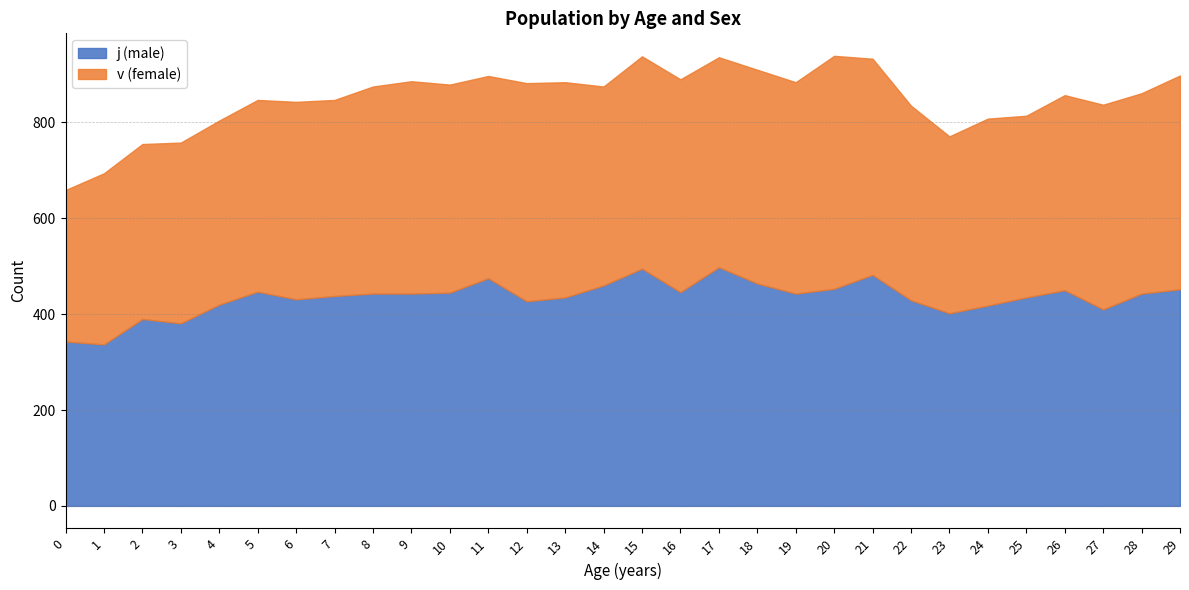

Between which two adjacent categories do v (female) and j (male) first intersect?

0 and 1